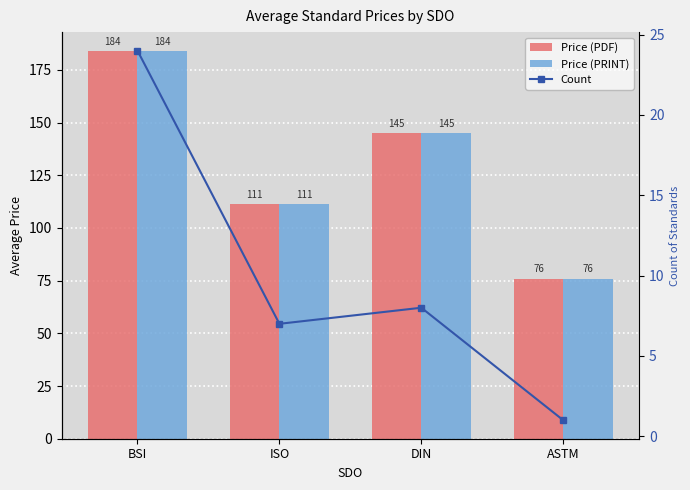

What position from the right is ISO?

3